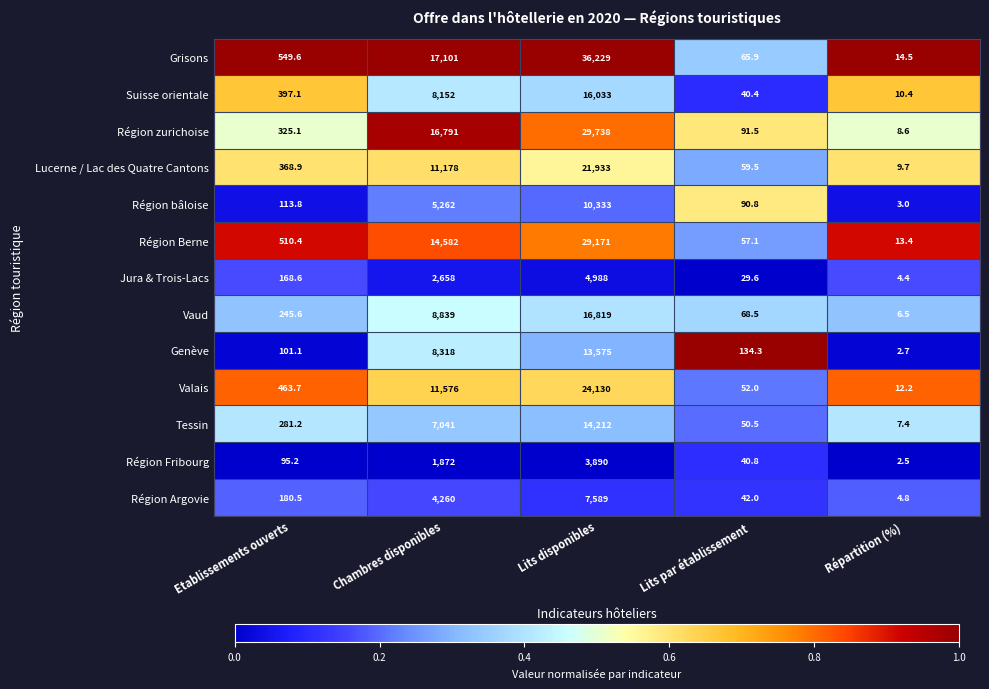

Count the number of categories in the chart.

5